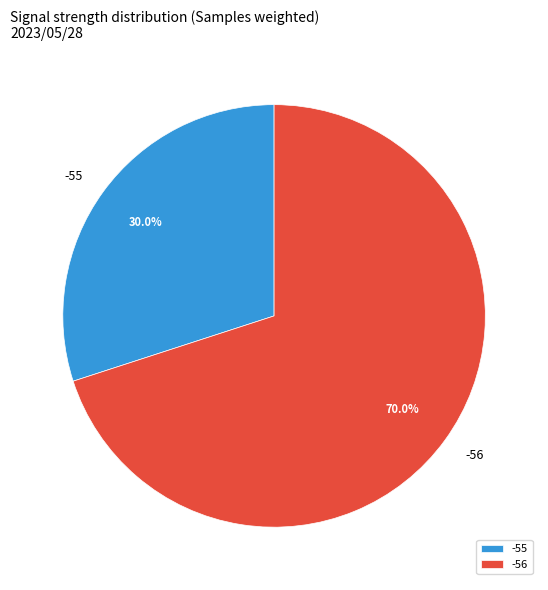

What is the ratio of the value at -55 to the value at -56?

0.4